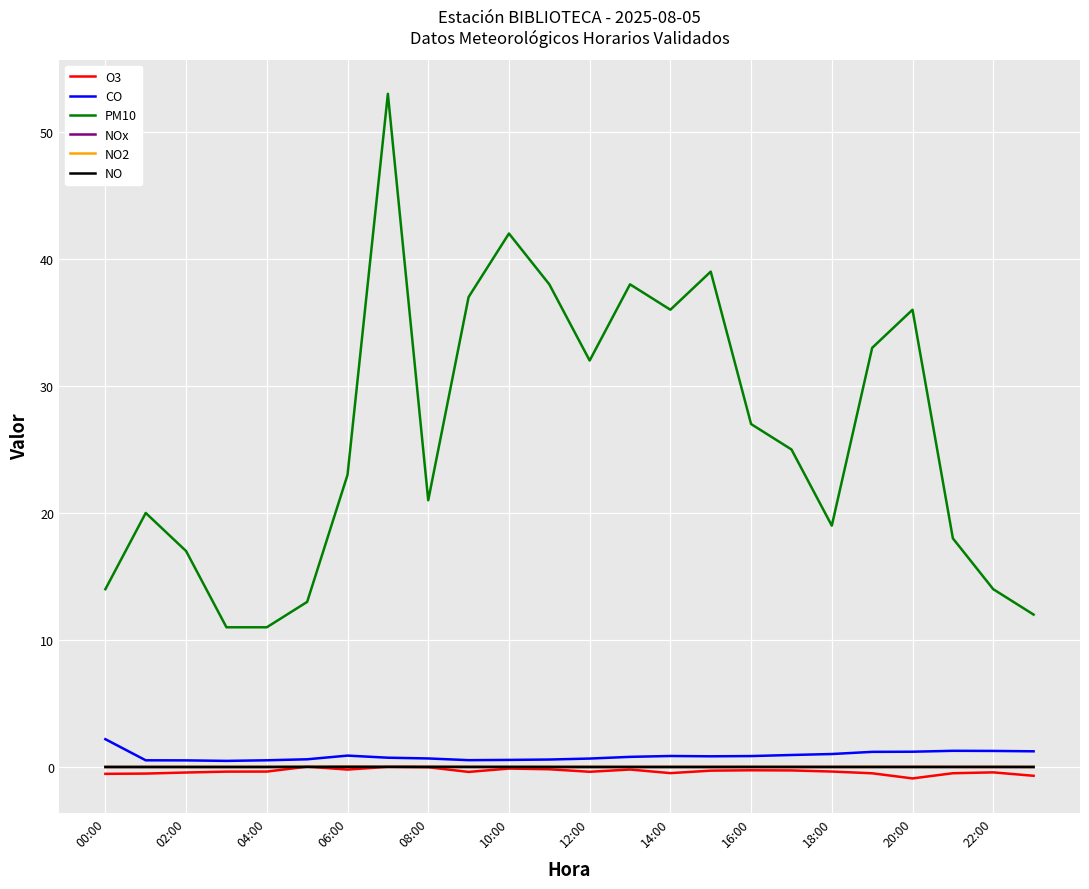

How many lines are shown in the chart?

6